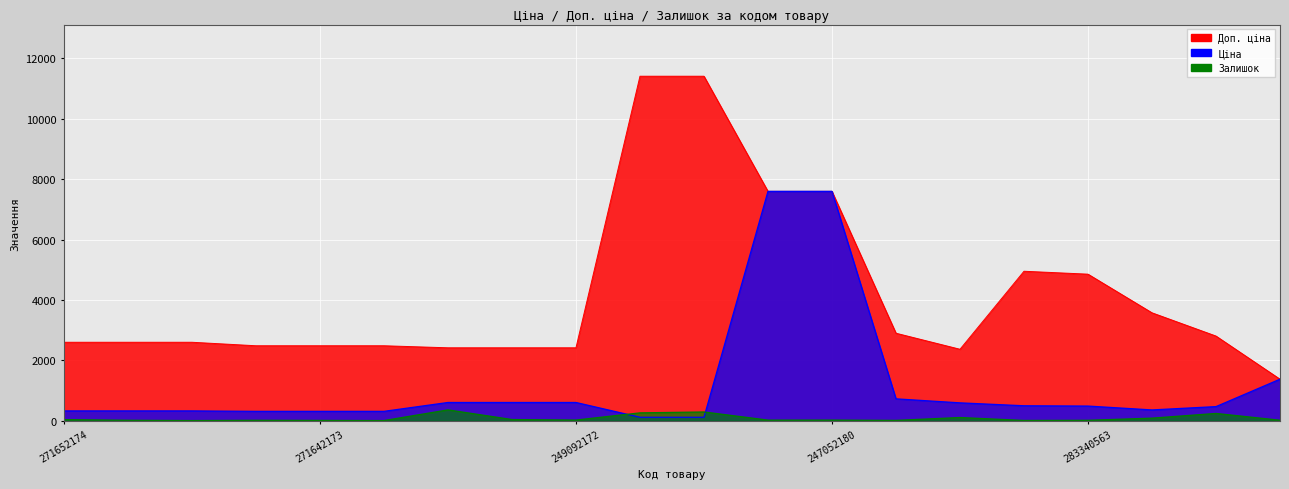

Between 249092173 and 271652172, which is larger?

249092173